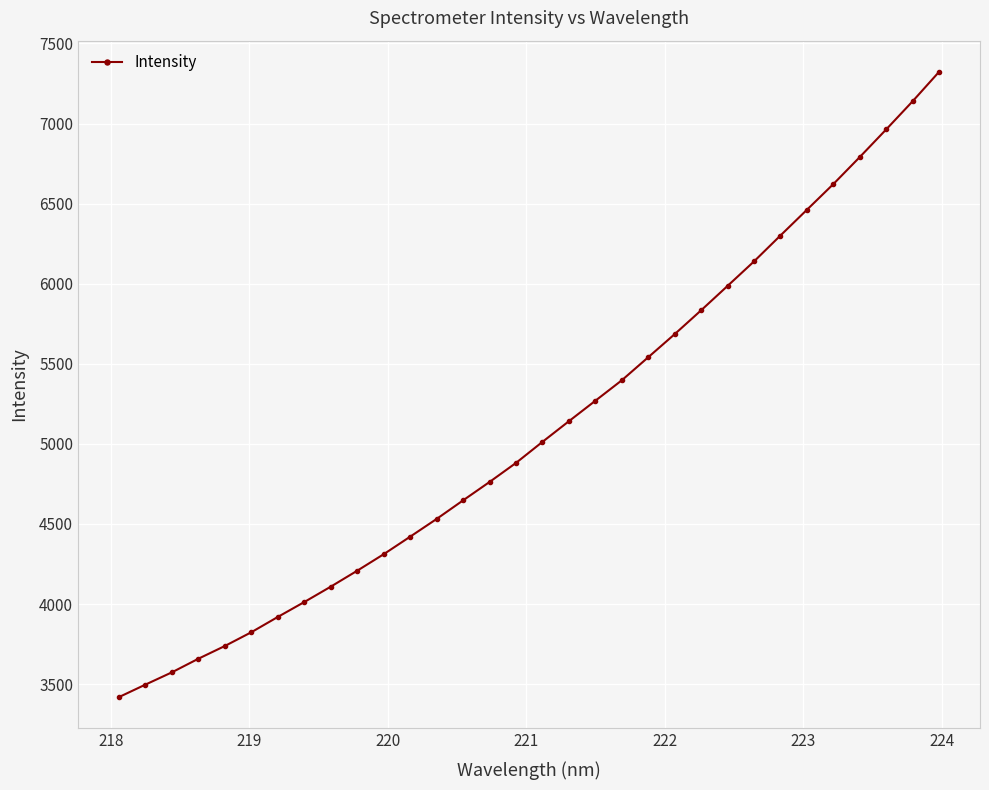

What is the value of the 15th point from the left?

4762.2